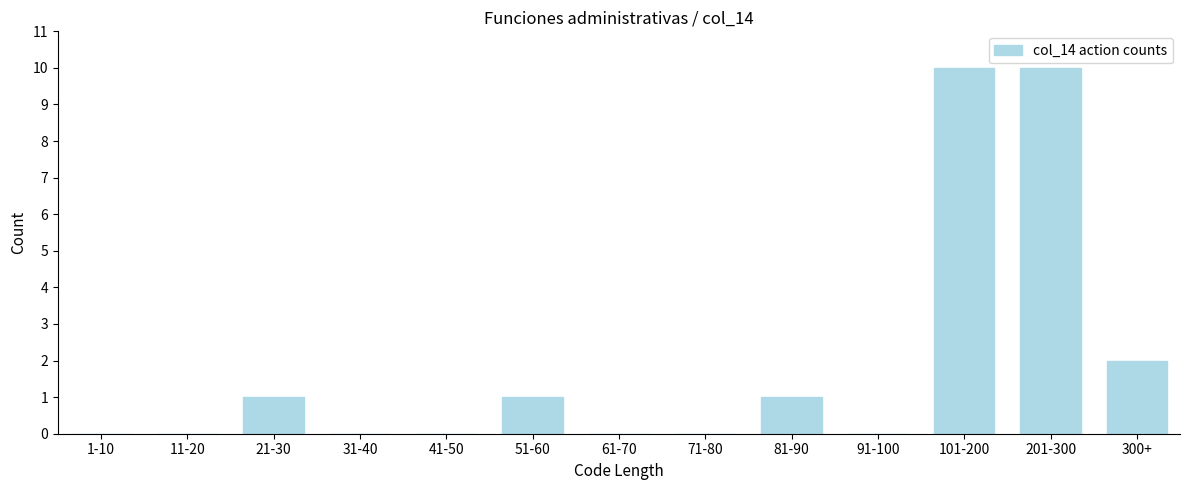

Reading left to right, extract all data points from this chart.

1-10=0	11-20=0	21-30=1	31-40=0	41-50=0	51-60=1	61-70=0	71-80=0	81-90=1	91-100=0	101-200=10	201-300=10	300+=2